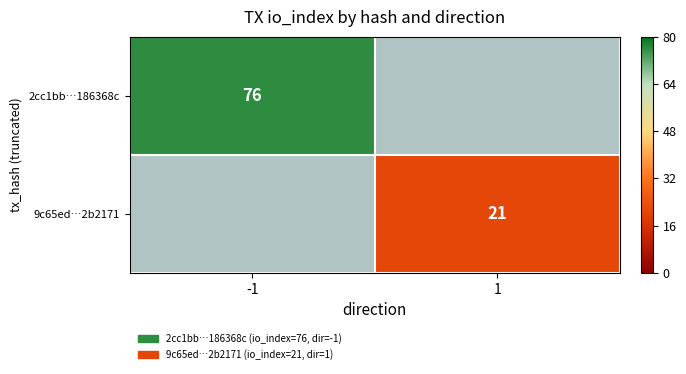

At how many categories does at least one series exceed 75?

1